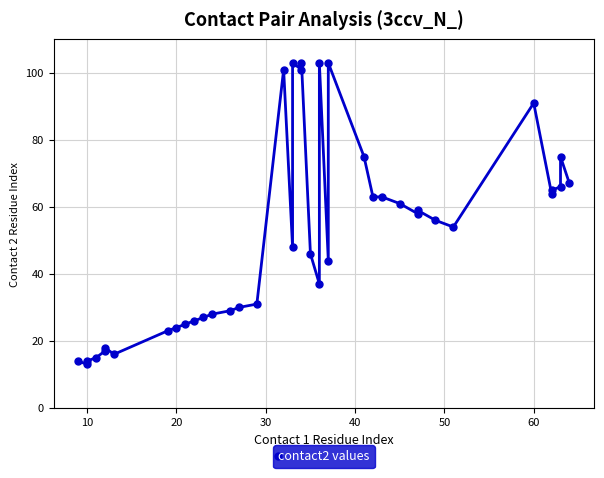

How many data points does each series have?

40